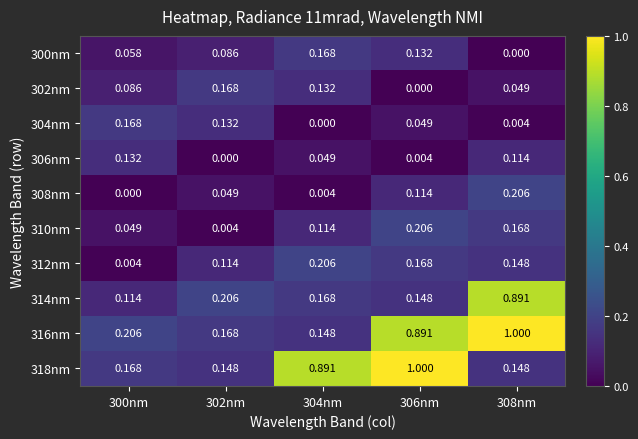

Is the value of 302nm at 308nm greater than the value of 306nm at 300nm?

No